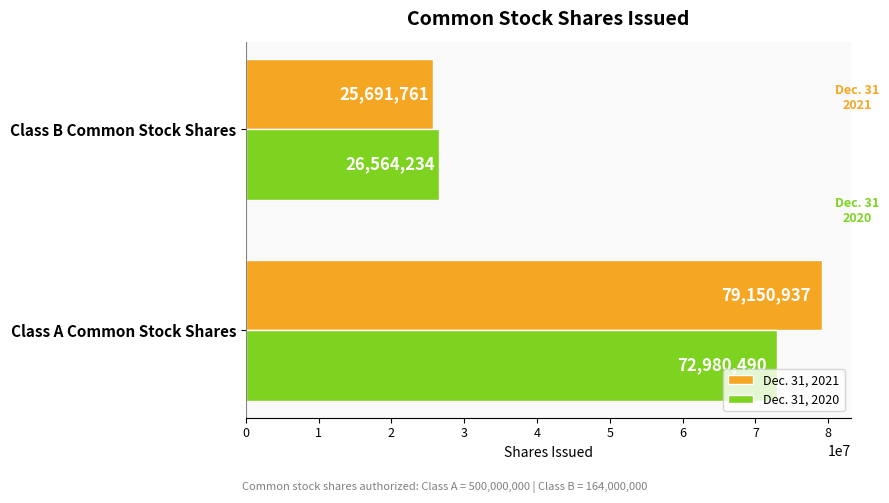

List the series in order of their overall mean, lowest first.

Dec. 31, 2020, Dec. 31, 2021